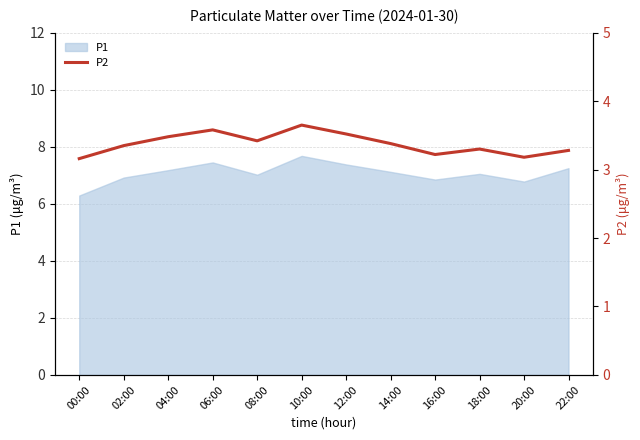

What is the label of the 3rd point from the left?

04:00